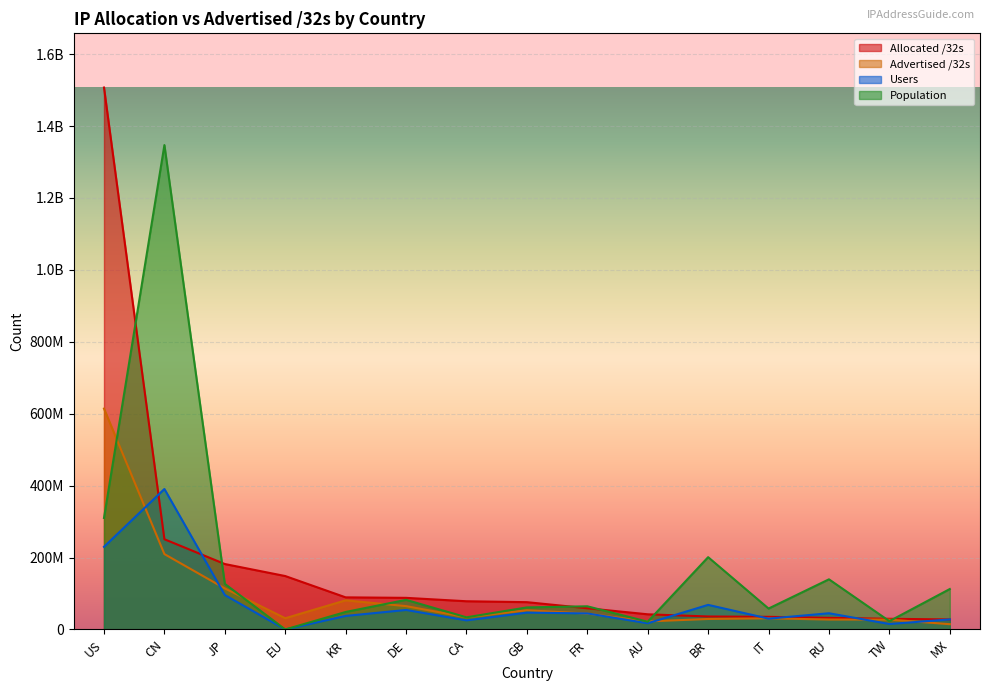

What is the greatest value displayed?

1507085568